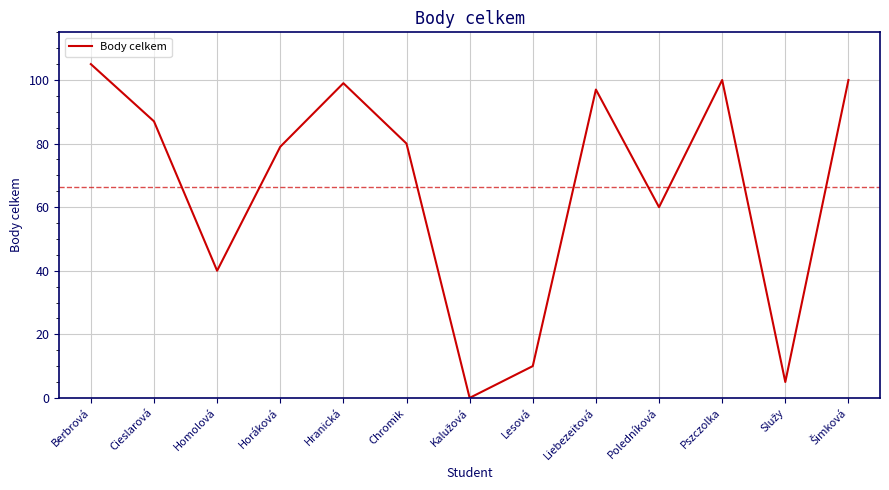

What is the difference between the maximum and minimum values?

105